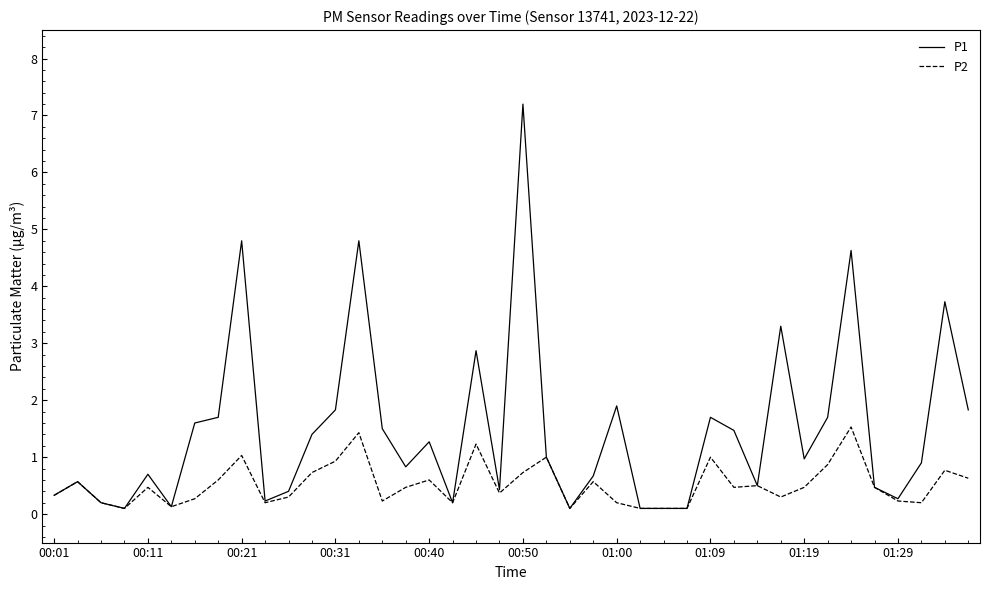

Which series has the widest spread of values?

P1